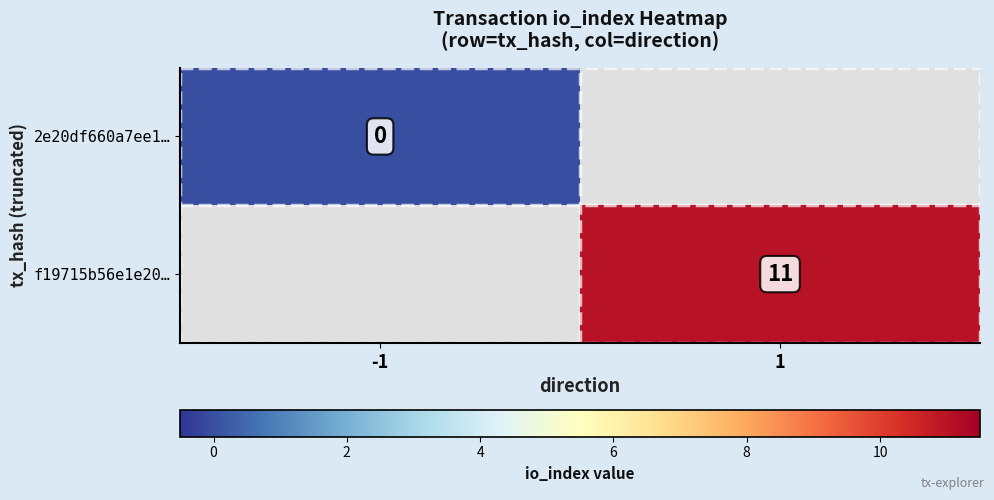

Which series has the widest spread of values?

2e20df660a7ee1…